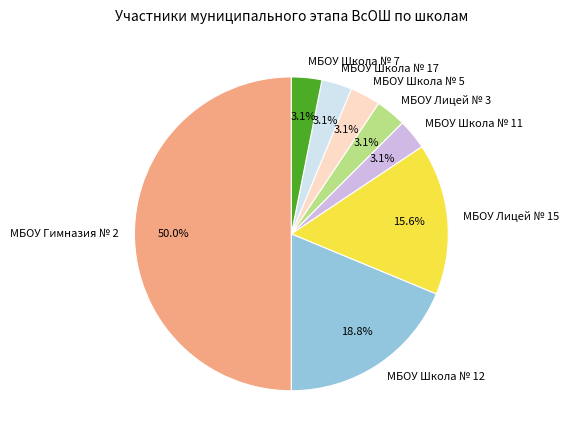

To the nearest percent, what is the combined percentage of МБОУ Школа № 17 and МБОУ Школа № 5?

6%